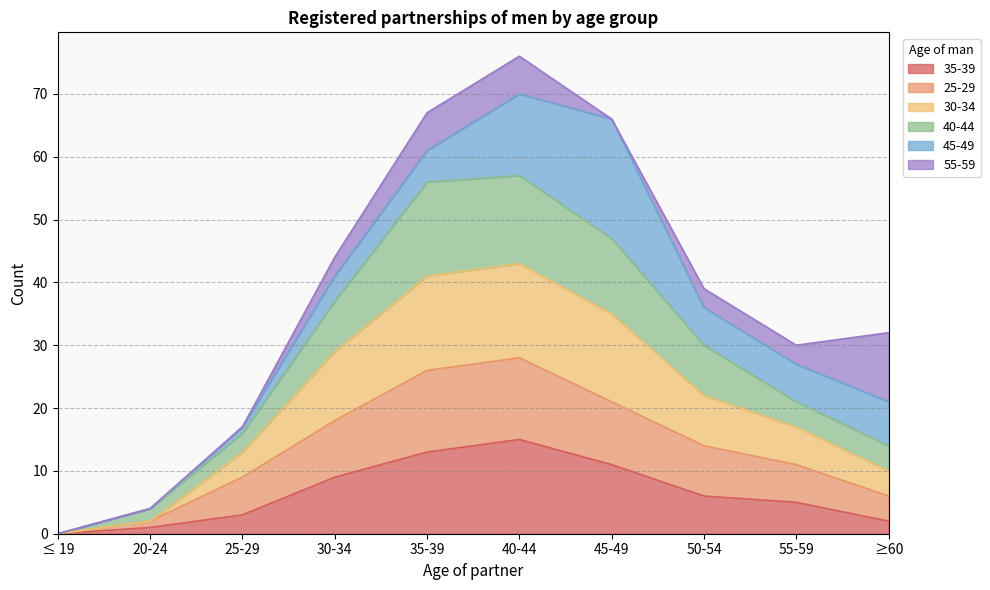

What is the total value across all series at 35-39?

67